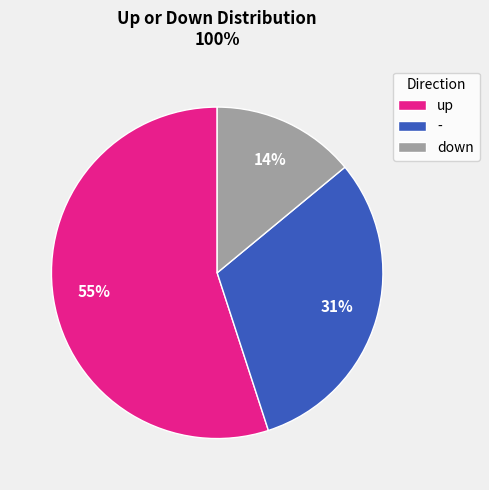

To the nearest percent, what portion does up represent?

55%